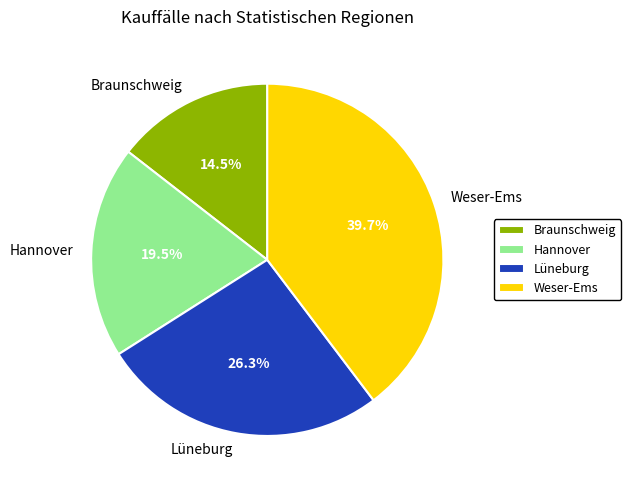

Is Lüneburg the majority of the pie?

No